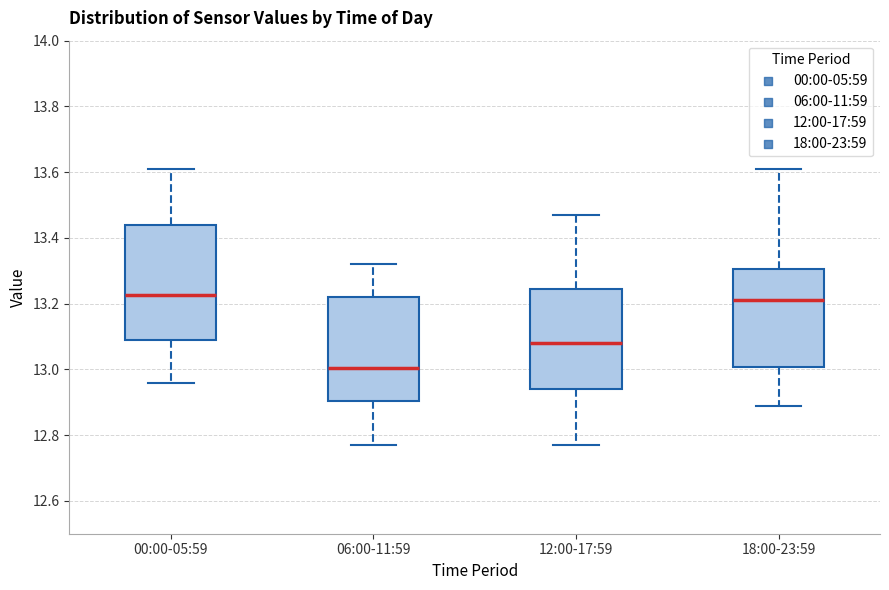

Where is the lower edge of the box for 12:00-17:59 on the y-axis? The values are not printed on the chart, so give them approximately, as read against the axis.

12.94